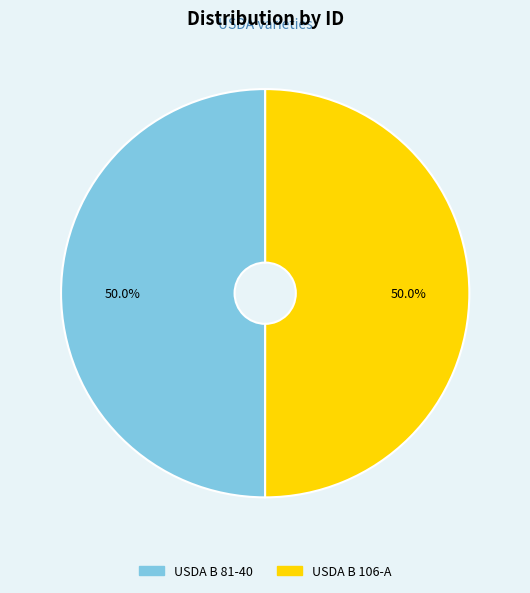

How many slices are in this pie chart?

2